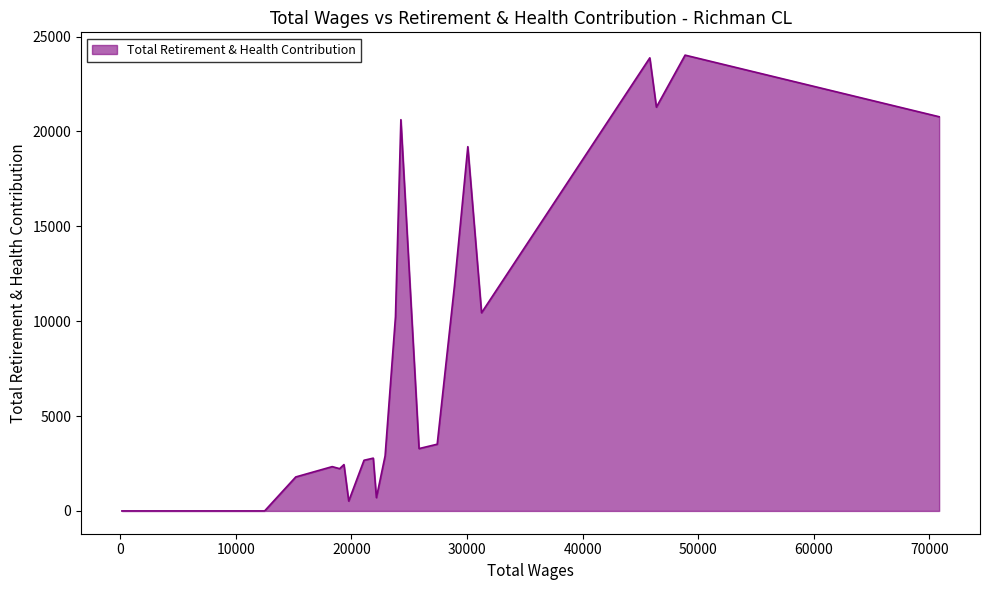

How many distinct data groups are displayed?

1